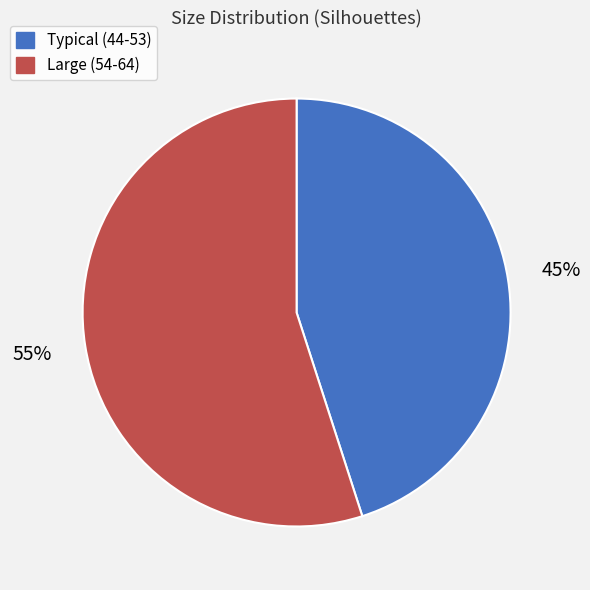

Combined, do Typical (44-53) and Large (54-64) account for over 50%?

Yes